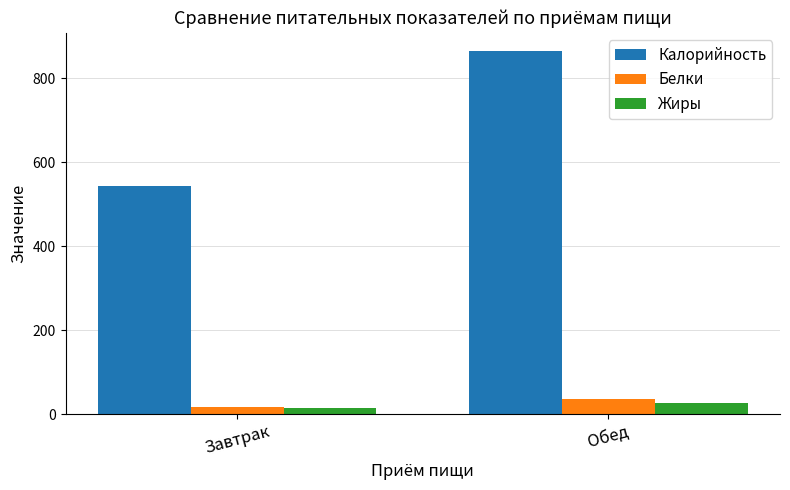

What is the sum of the Калорийность values at Завтрак and Обед?

1408.8